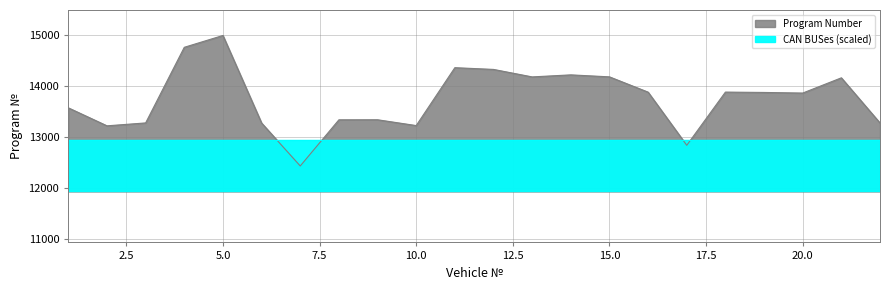

How many interior local peaks (higher than both neighbors) does the data have?

6